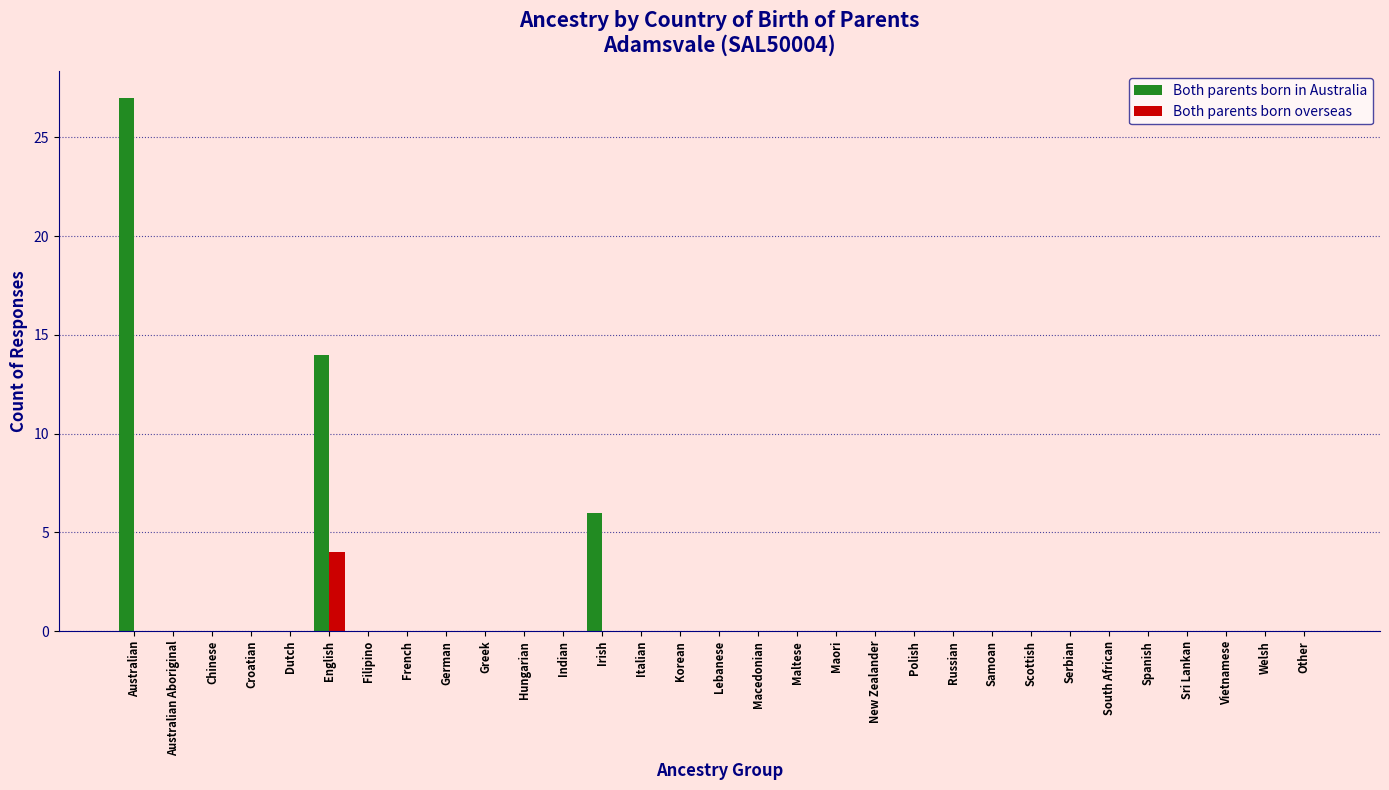

True or false: Both parents born overseas has a value of 0 at Samoan.

True